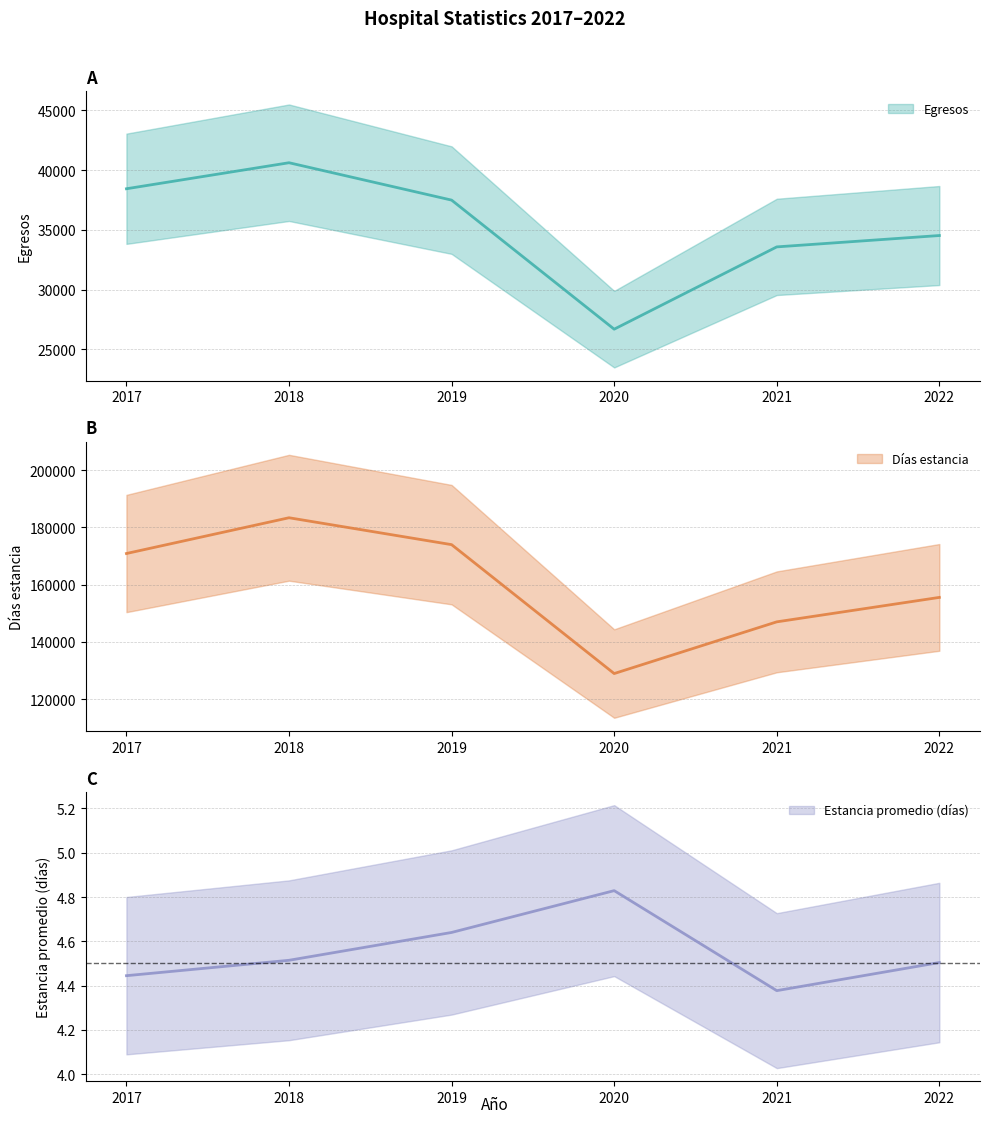

What is the maximum value shown in the chart?

183391.0